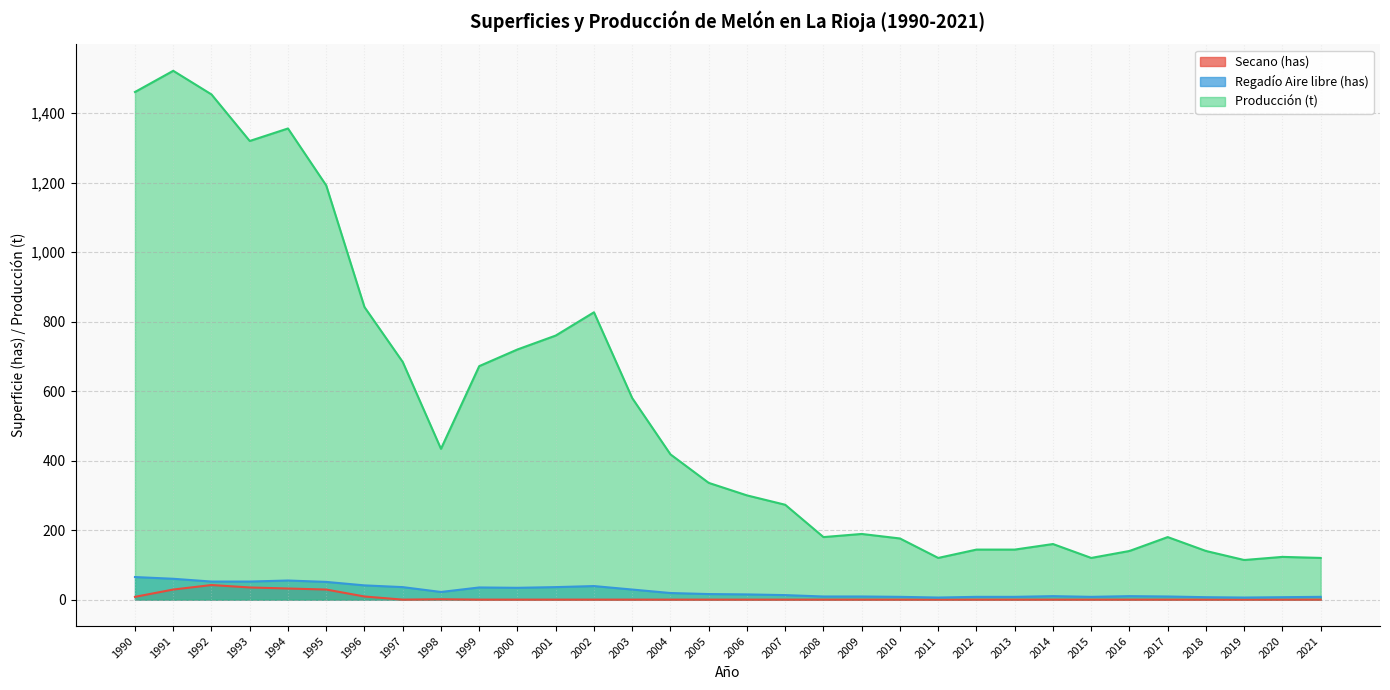

At which label is Producción (t) closest to 818?

2002